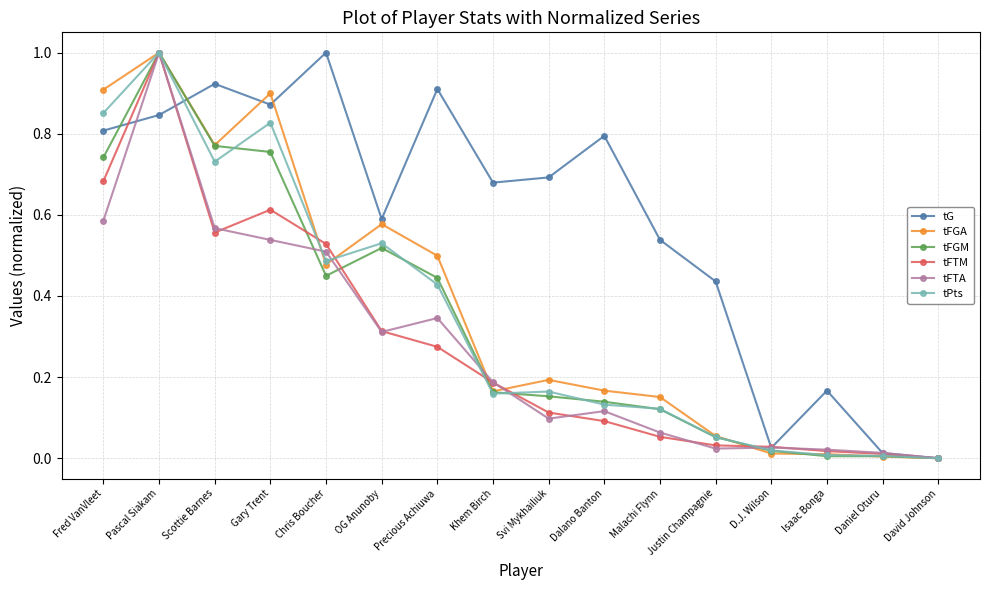

Which series changed the most between OG Anunoby and Isaac Bonga?

tFGA